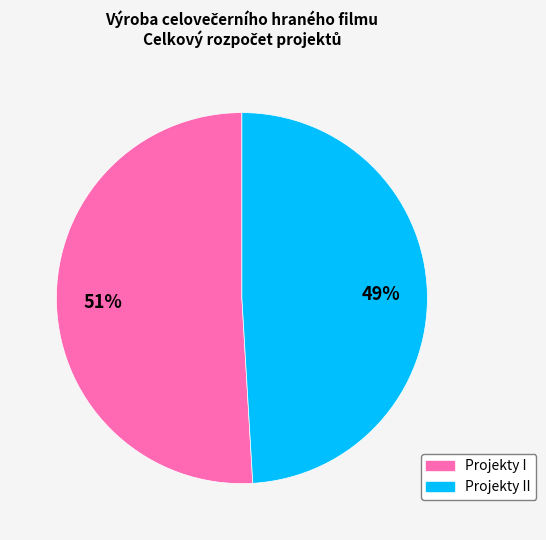

Which has a higher value, Projekty II or Projekty I?

Projekty I